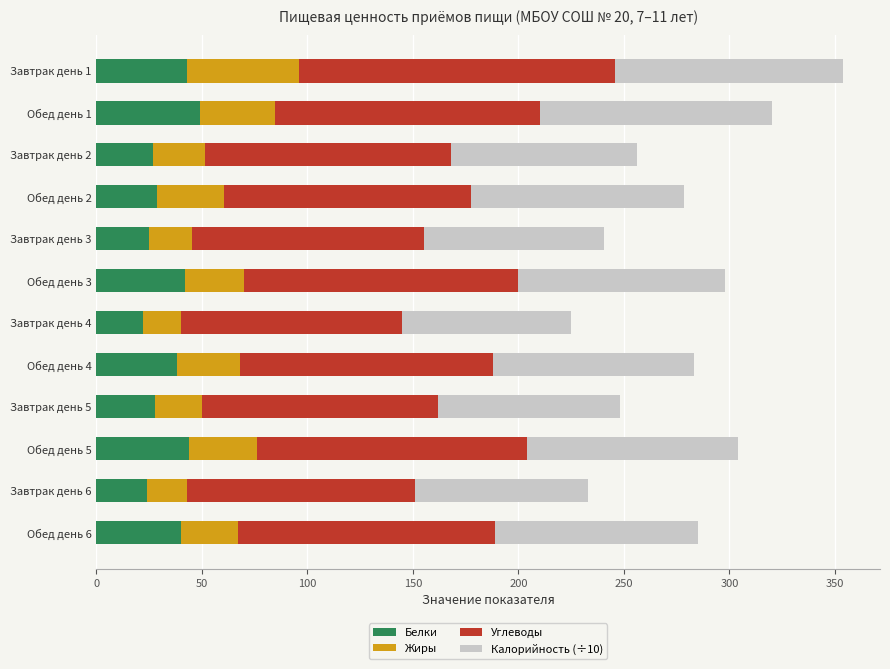

What is the total value across all series at Завтрак день 1?

353.7